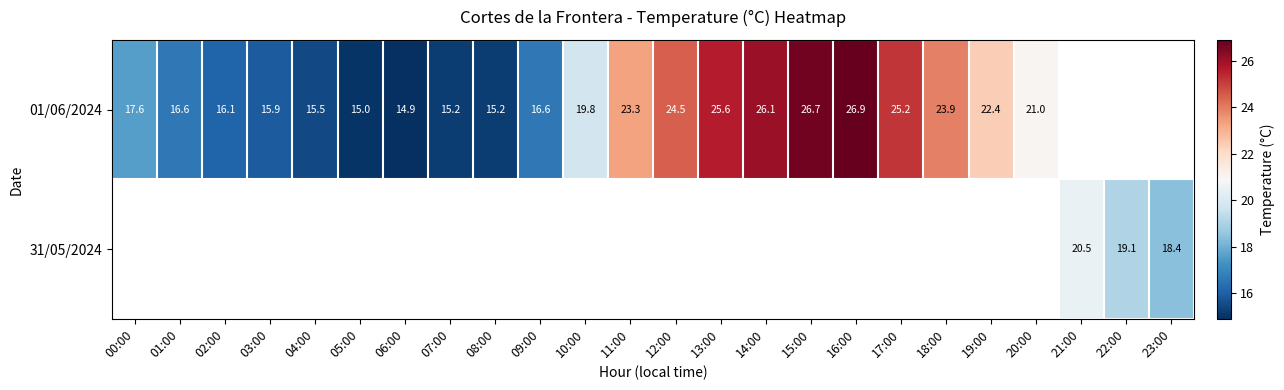

How many data points does each series have?

24